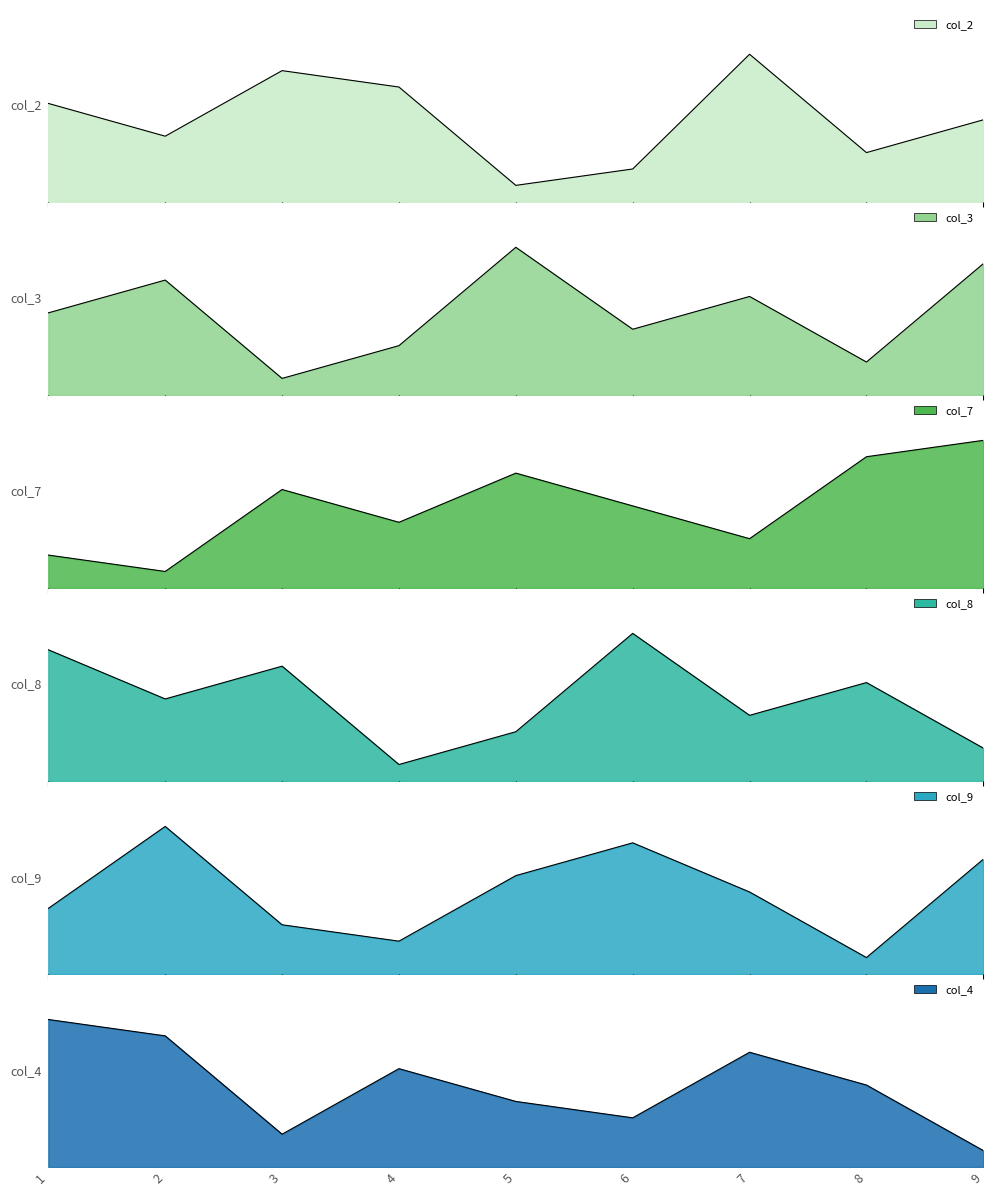

What is the sum of the col_4 values at 7 and 2?

15